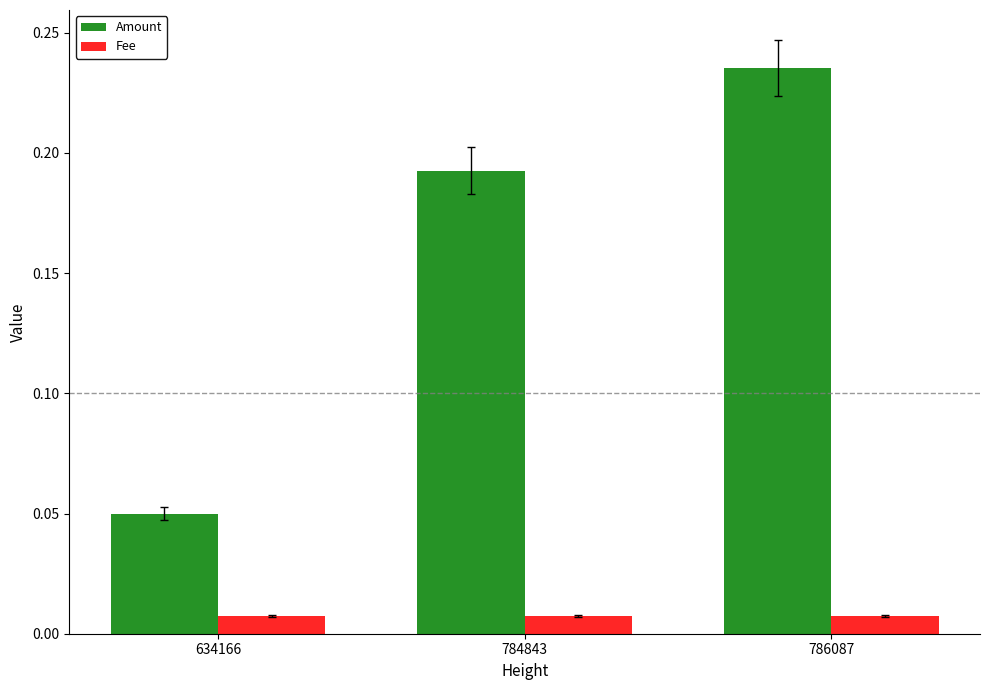

Which category has the highest value across all series?

786087